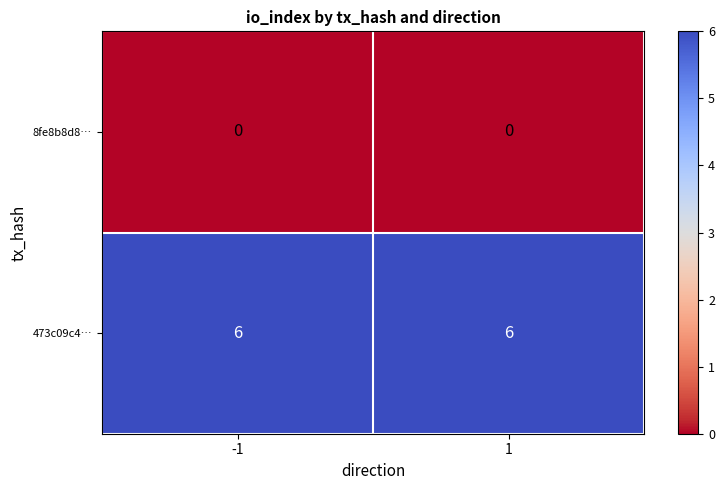

The 8fe8b8d8… series shows 0 at 1. True or false?

True